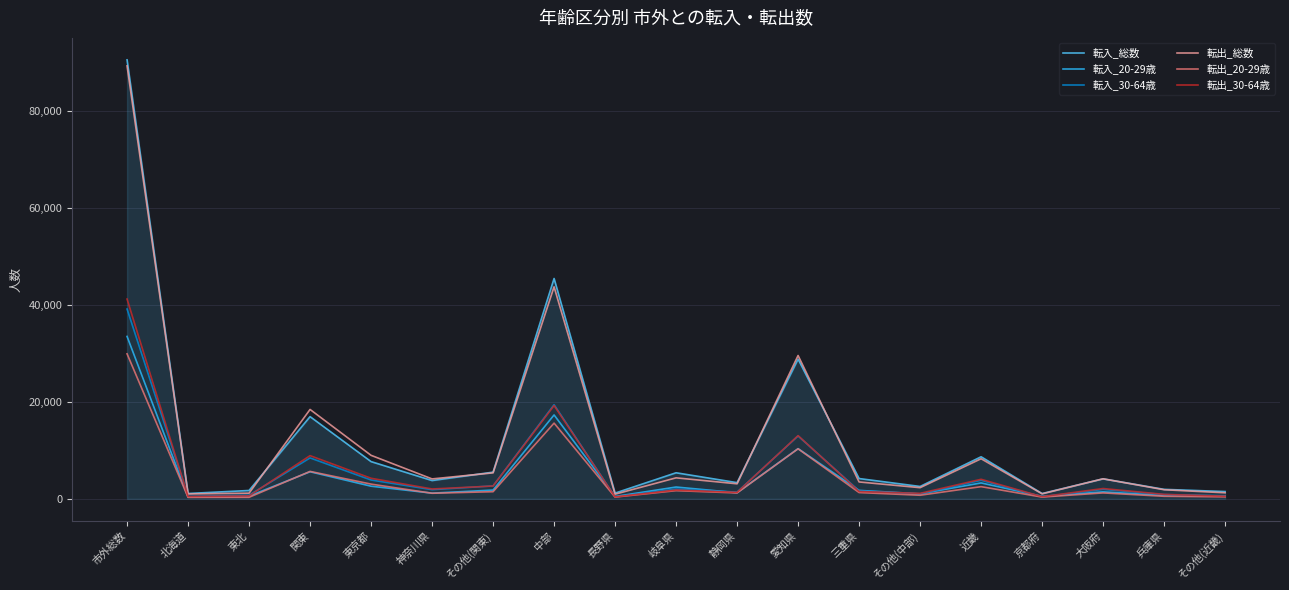

What is the total value across all series at 中部?

160548